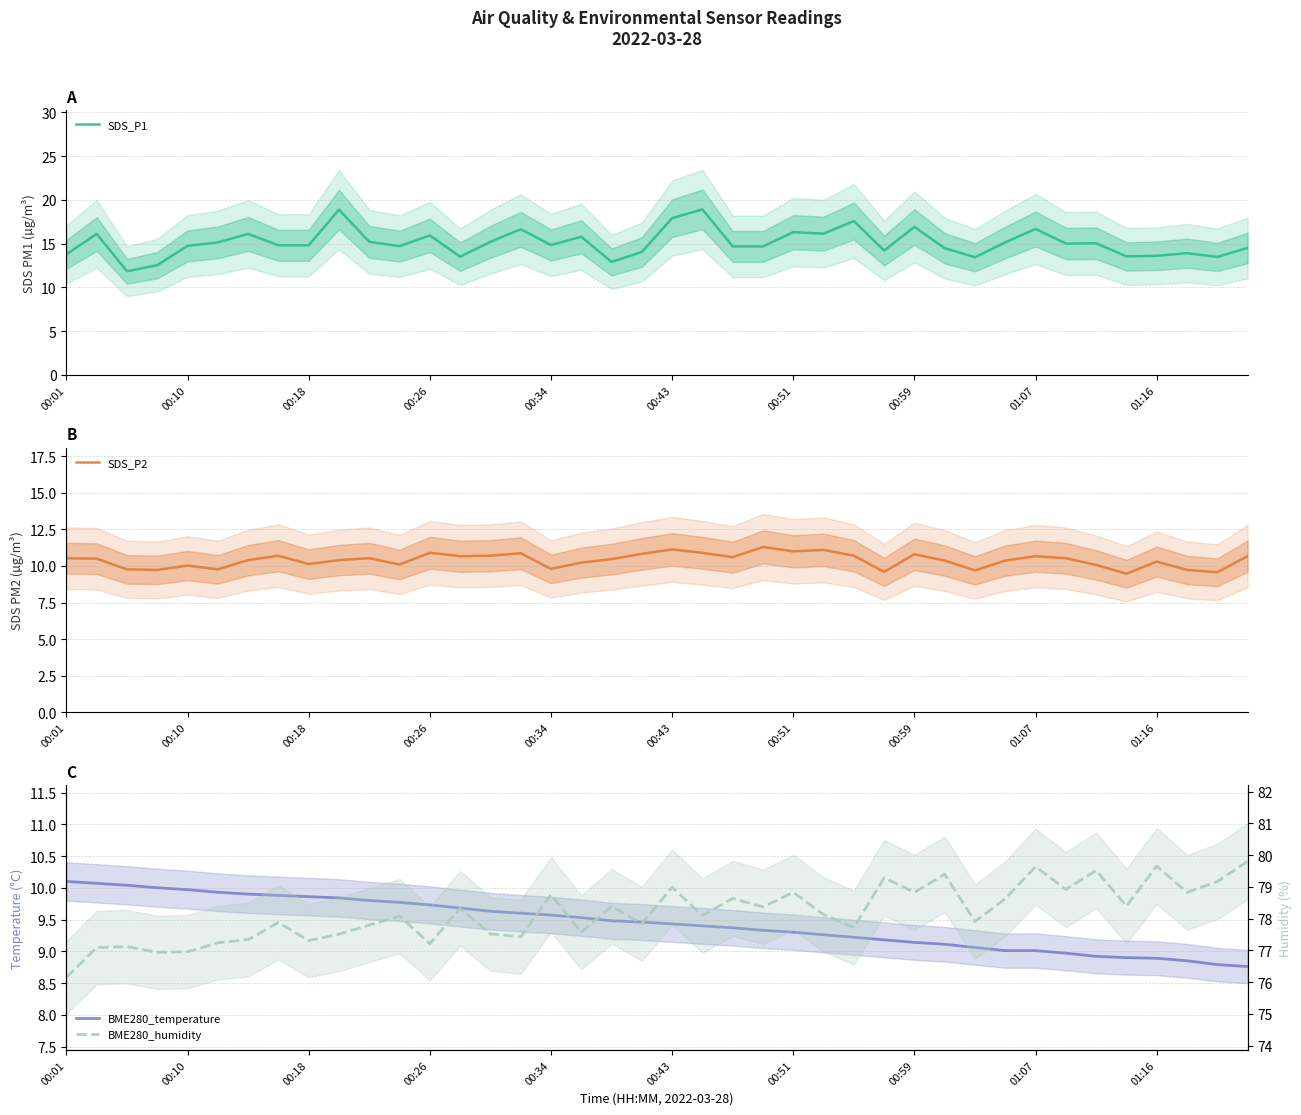

What is the average value of the SDS_P1 series?

15.1